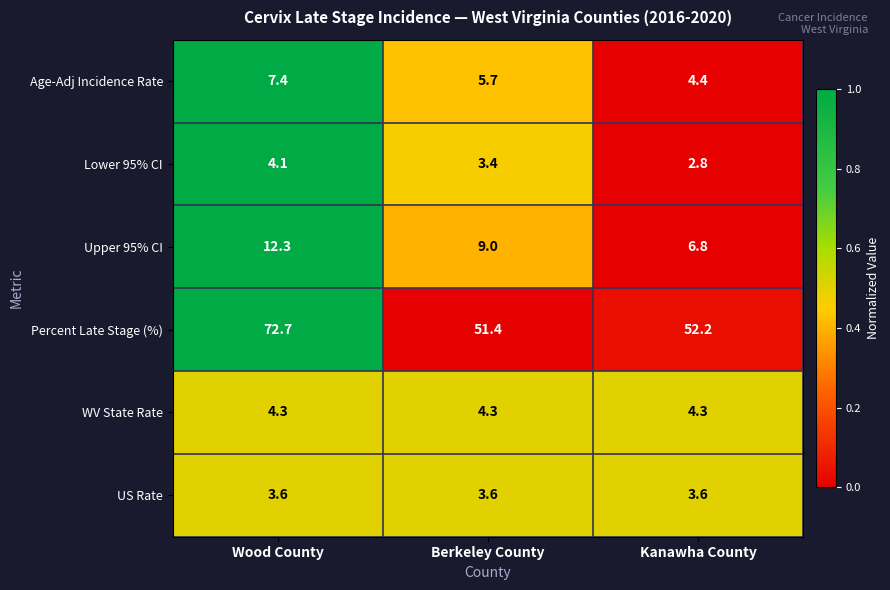

What is the difference between the Upper 95% CI values at Kanawha County and Berkeley County?

2.2